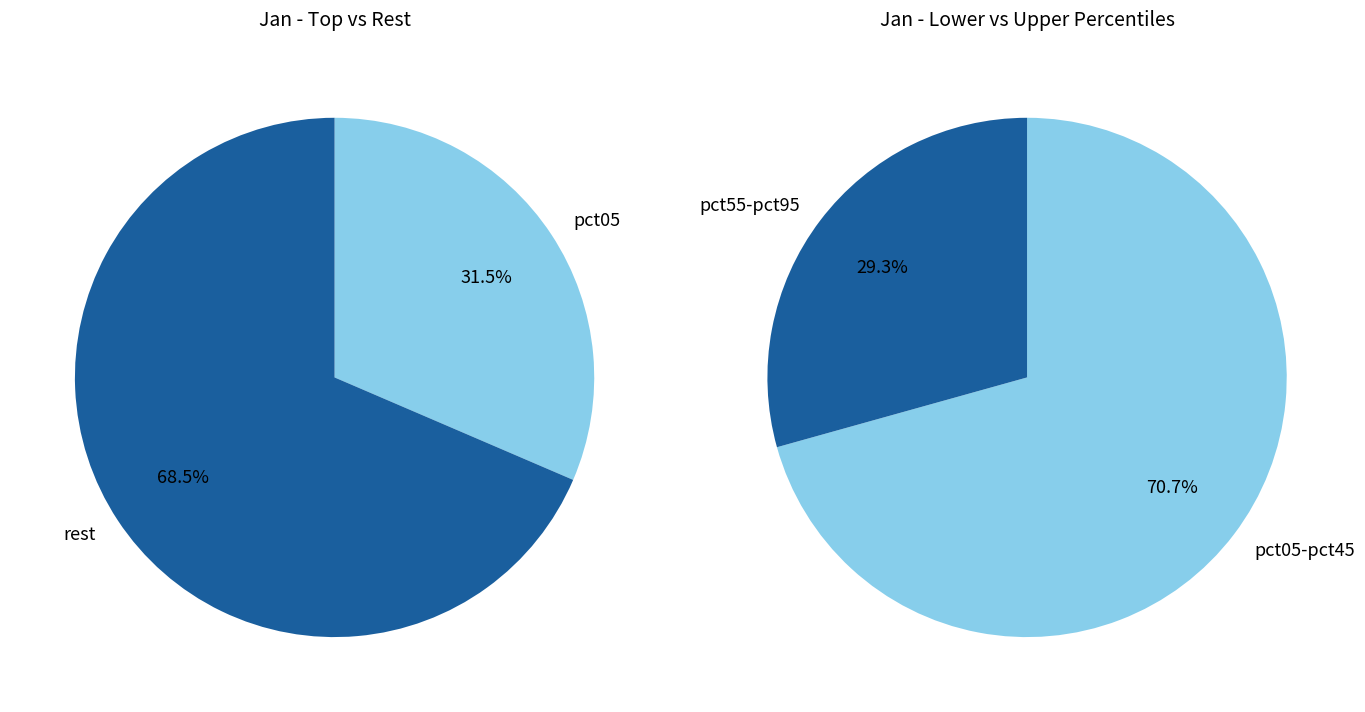

Is pct65 the majority of the pie?

No